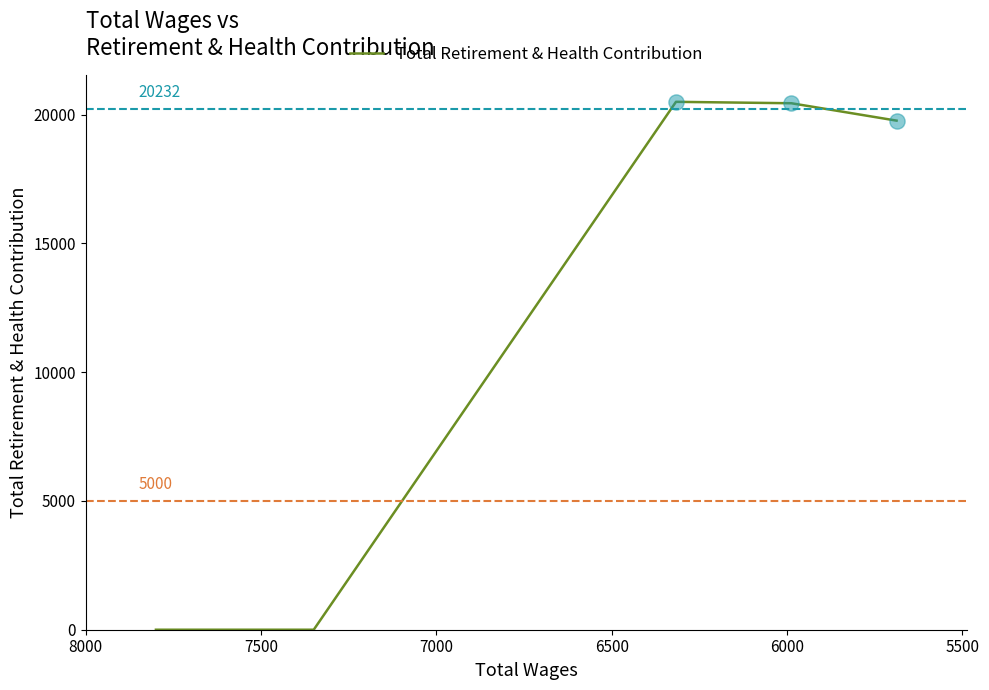

Which has a higher value, 7000 or 6000?

6000